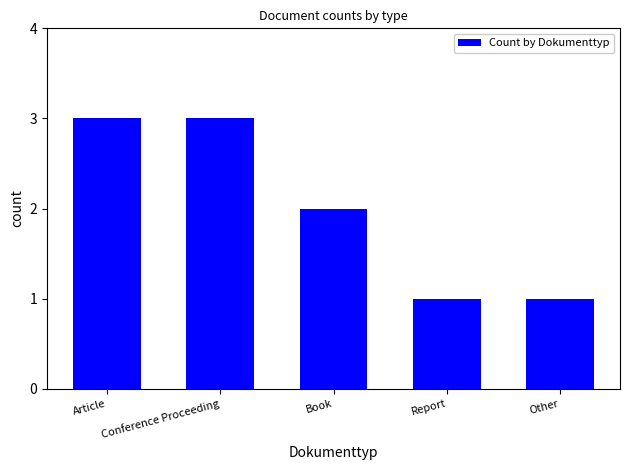

What is the change in value from Book to Other?

-1